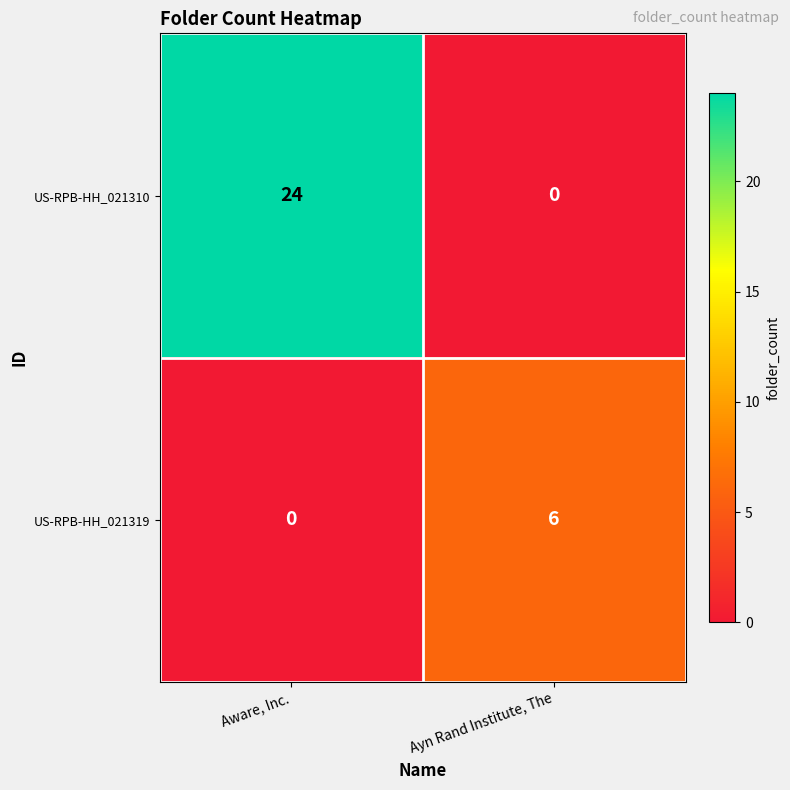

Which series has the largest total across all categories?

US-RPB-HH_021310